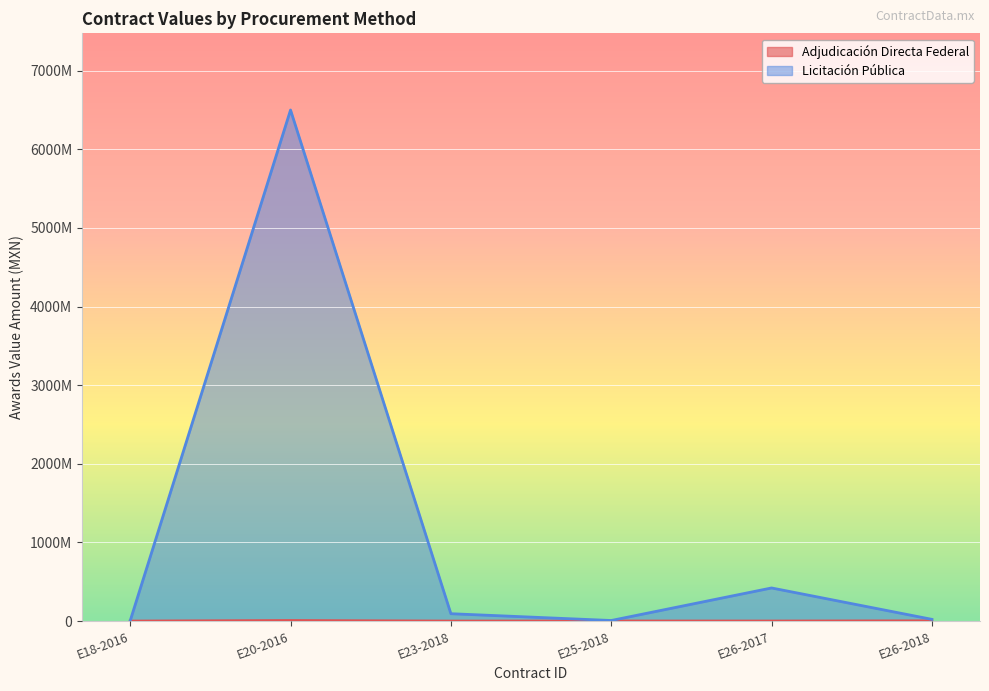

At which category does Adjudicación Directa Federal reach its first local peak?

E20-2016